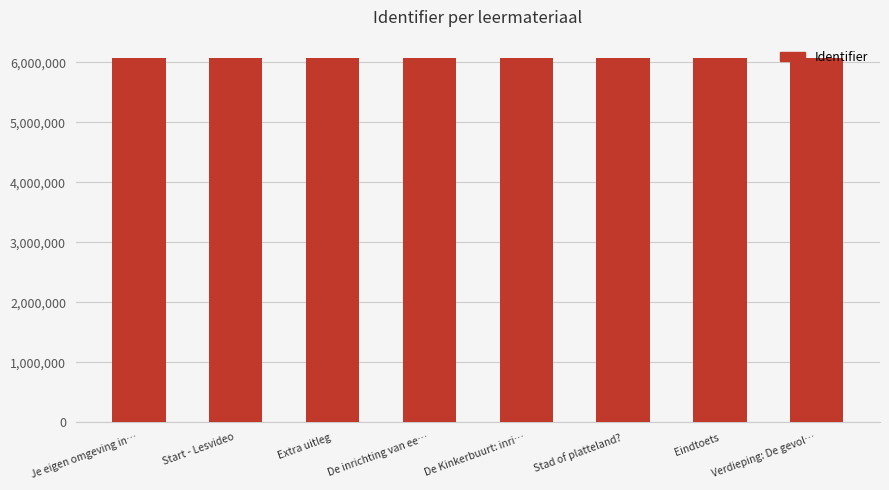

What is the average value?

6074232